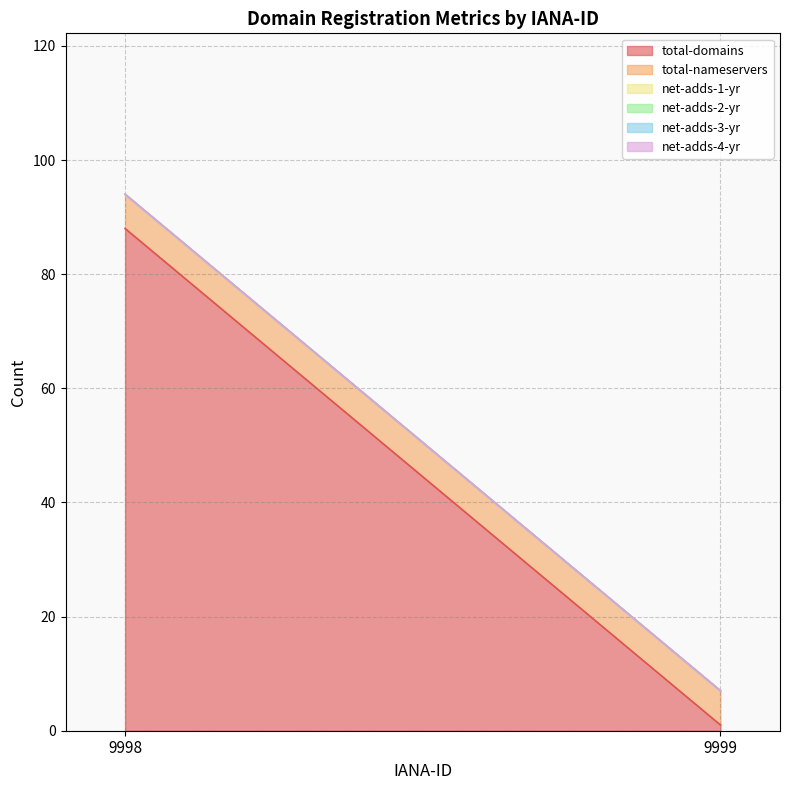

Reading left to right, extract all data points from this chart.

total-domains: 9998=88	9999=1
total-nameservers: 9998=6	9999=6
net-adds-1-yr: 9998=0	9999=0
net-adds-2-yr: 9998=0	9999=0
net-adds-3-yr: 9998=0	9999=0
net-adds-4-yr: 9998=0	9999=0